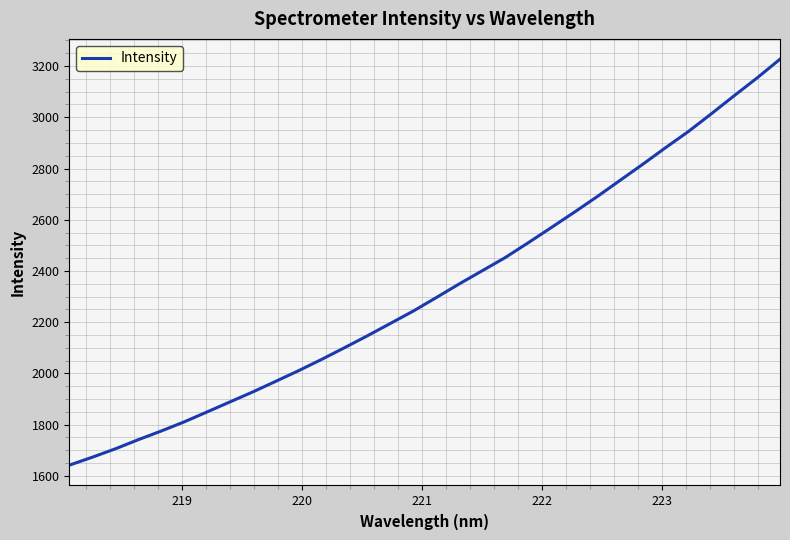

How many lines are shown in the chart?

1